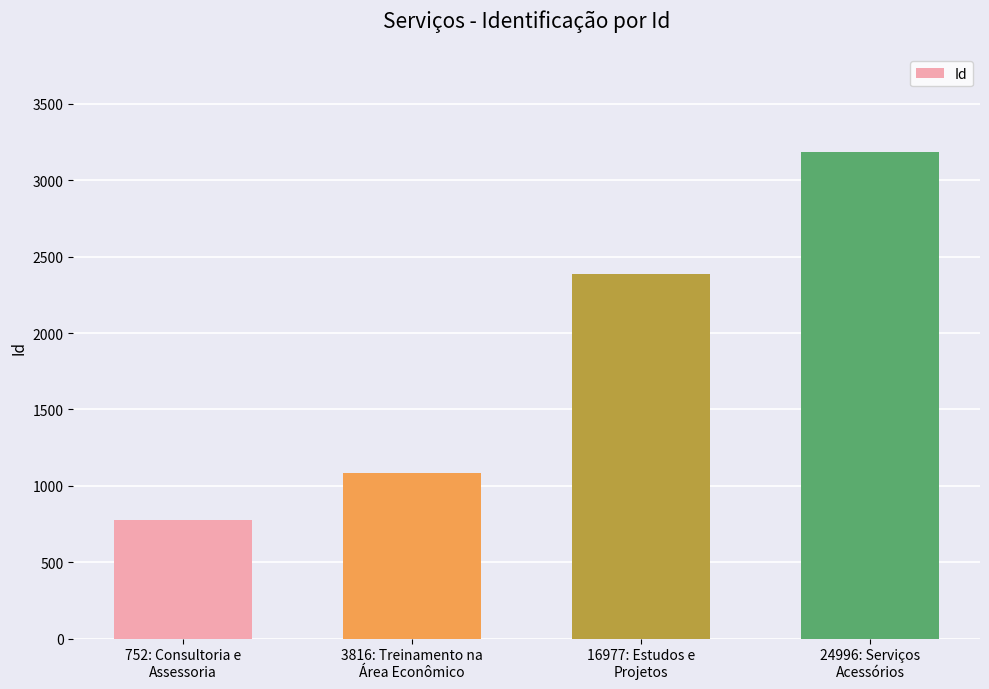

Rank the categories by value from highest to lowest.

24996: Serviços
Acessórios, 16977: Estudos e
Projetos, 3816: Treinamento na
Área Econômico, 752: Consultoria e
Assessoria